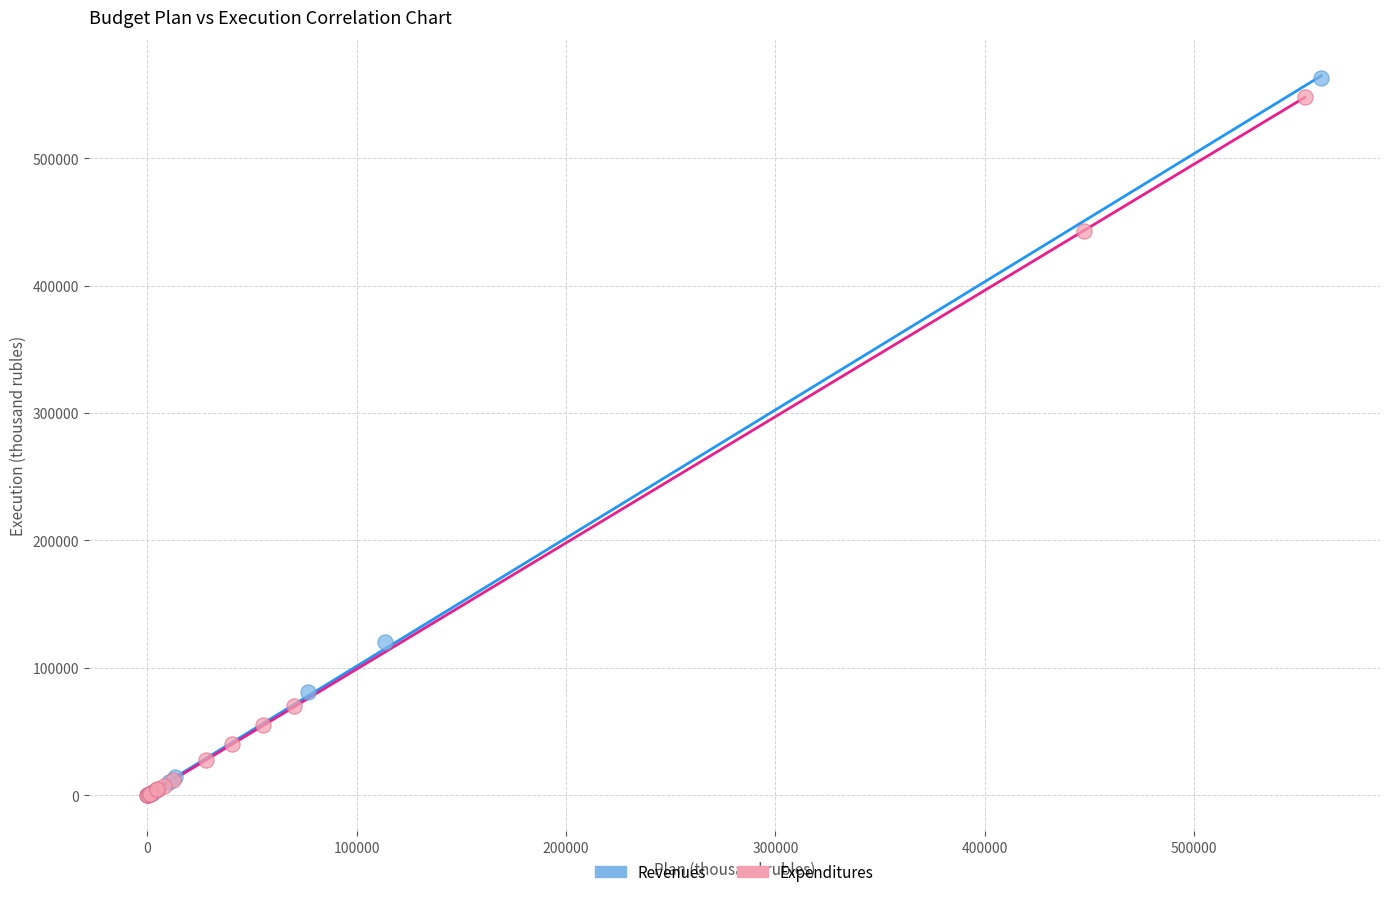

Which series has the largest Y range (max minus min)?

Revenues